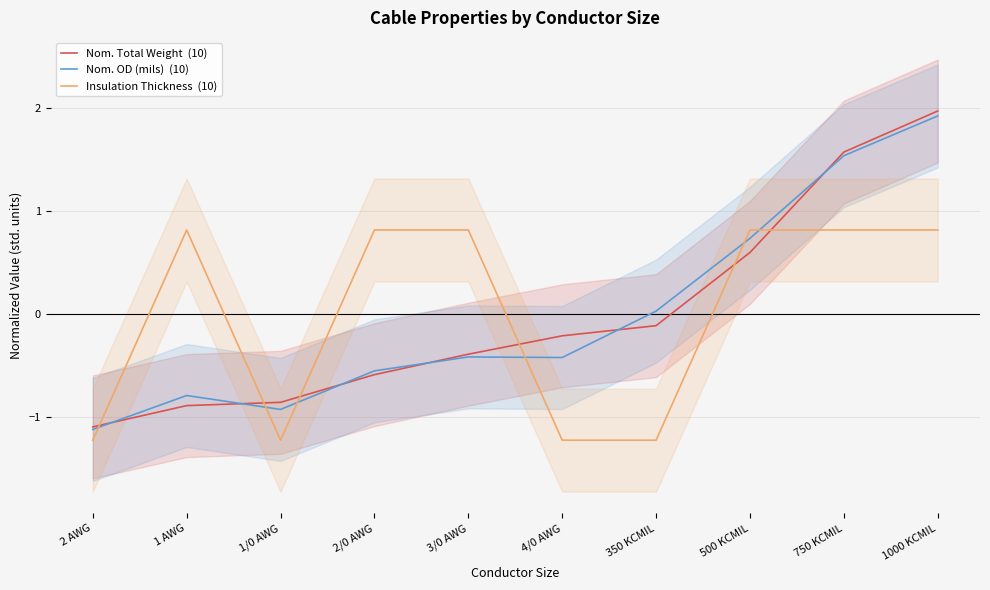

What is the value of the Nom. Total Weight  (10) point at the 5th from the left?

-0.4